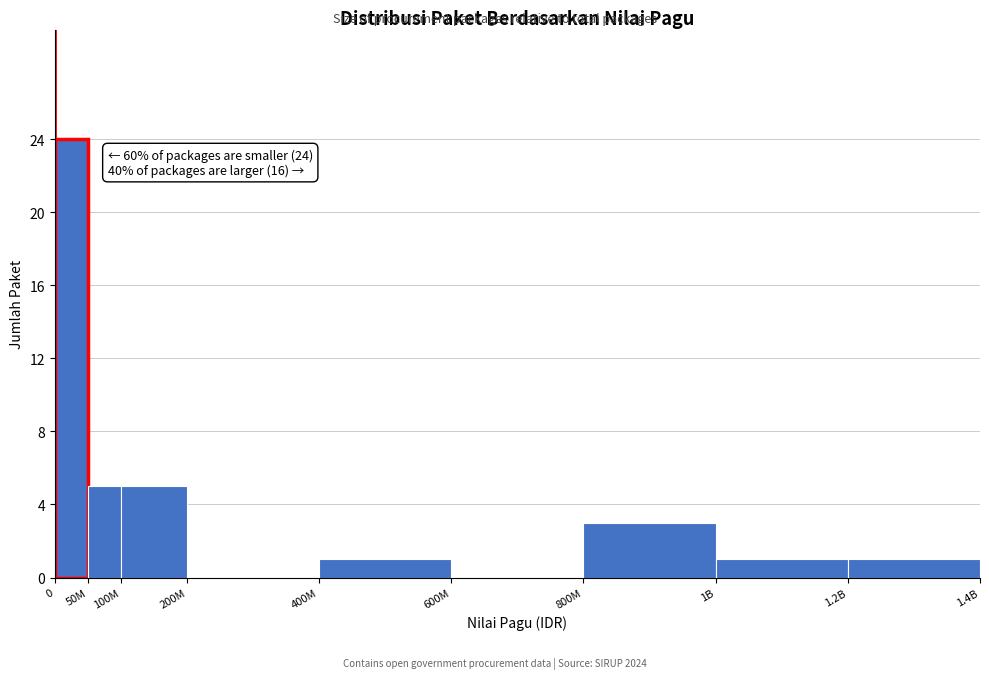

Reading left to right, transcribe all the data shown in this chart.

0=24	50M=5	100M=5	200M=0	400M=1	600M=0	800M=3	1B=1	1.2B=1